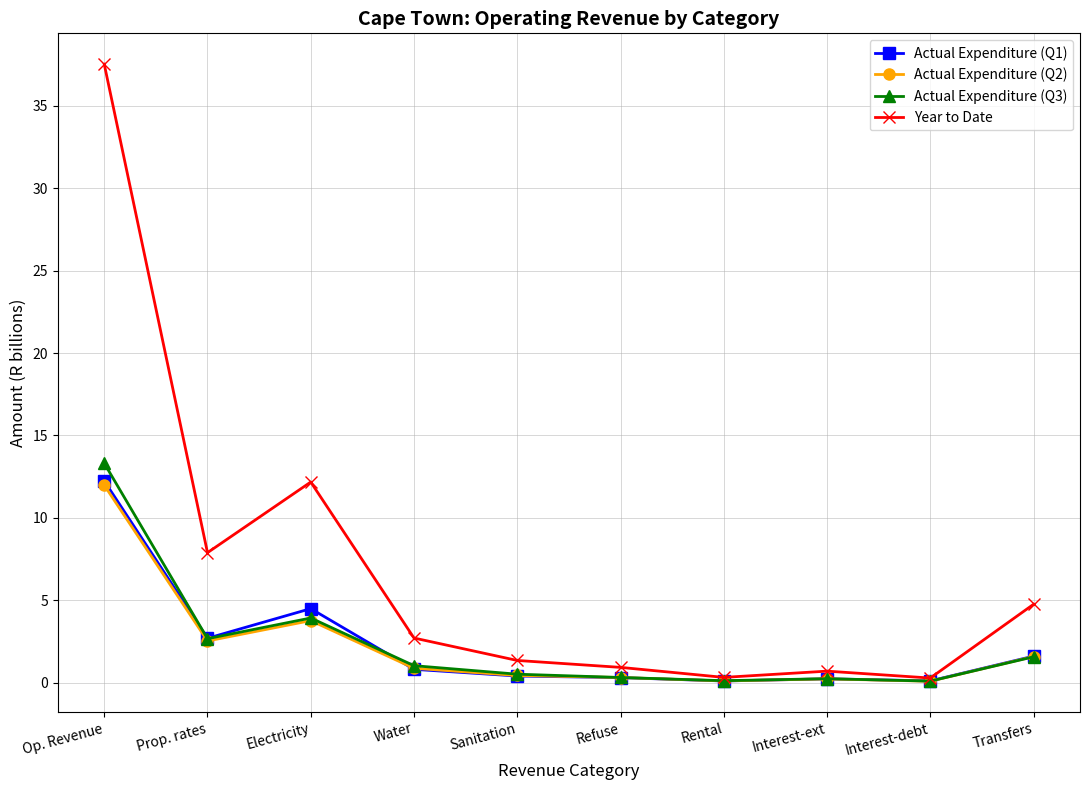

What is the difference between the second highest and minimum values in the Actual Expenditure (Q2) series?

3.7